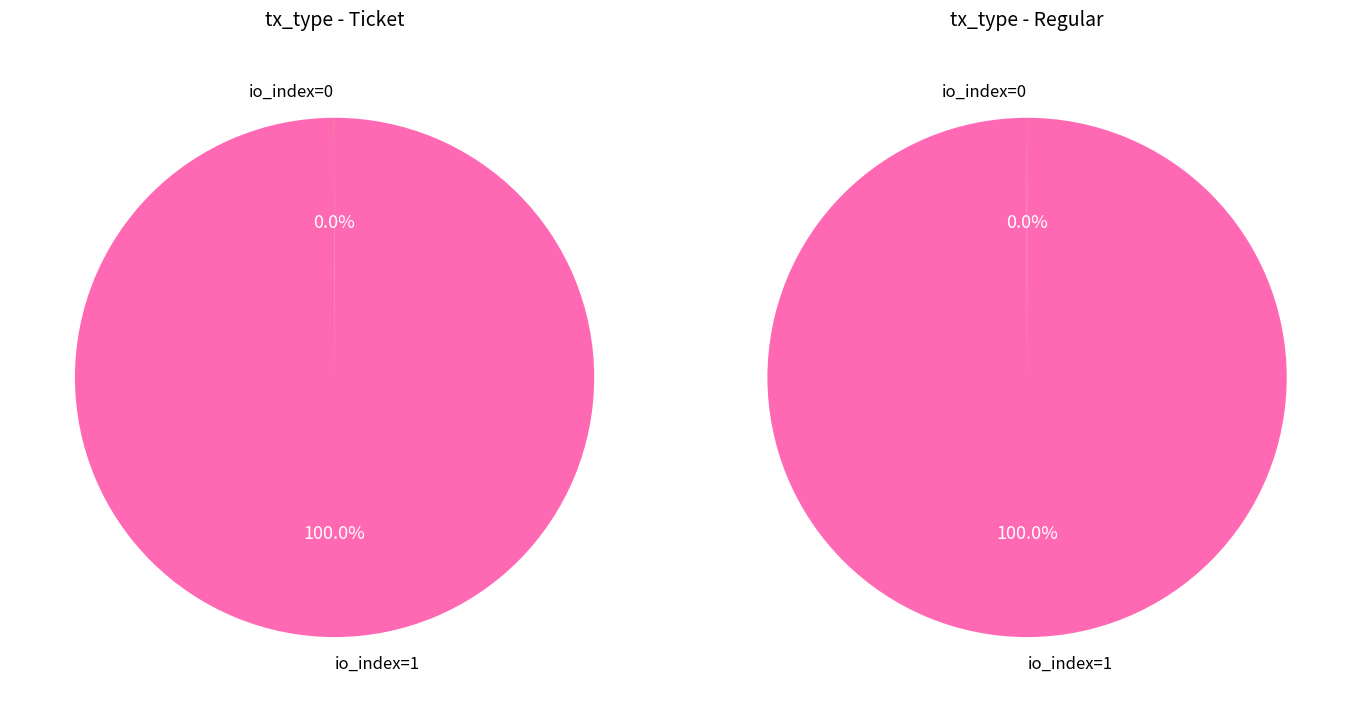

Rank the categories by Ticket value from highest to lowest.

io_index_1, io_index_0